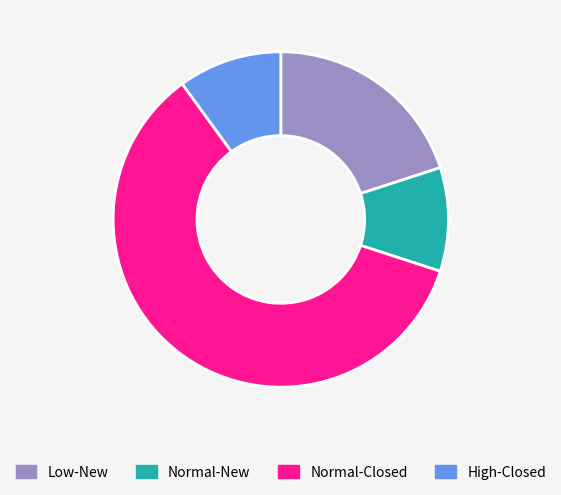

Count the number of slices in the pie.

4